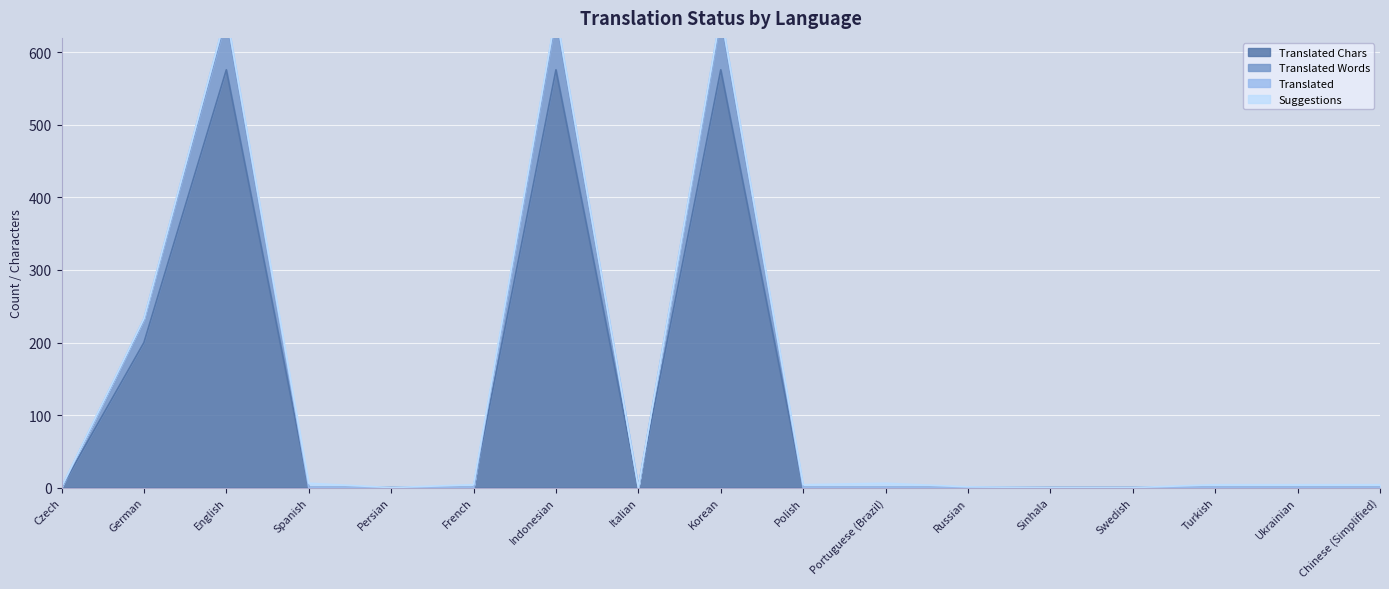

Count the number of categories in the chart.

17